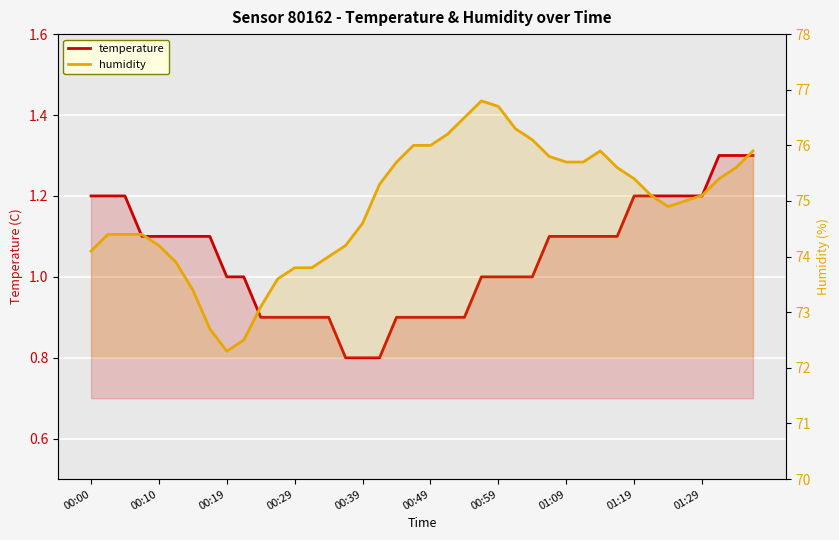

Does the chart display data point markers on the line(s)?

No